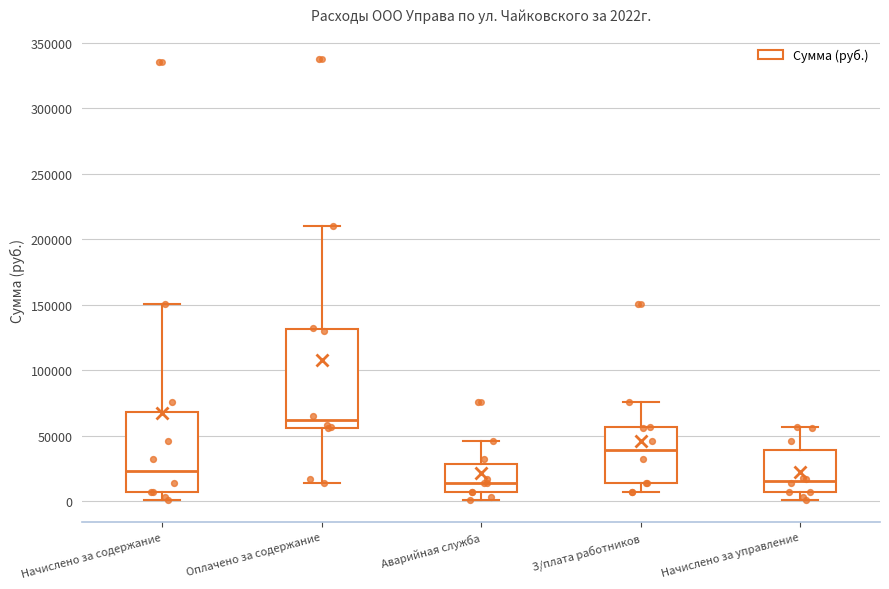

Which box is the tallest, from its lower edge to its upper edge?

Оплачено за содержание